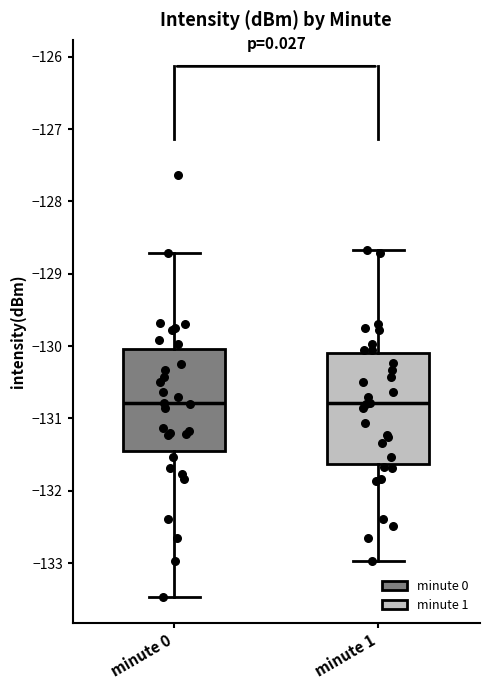

Reading left to right, read every box against the y-axis: the position of its median line, the range the box covers, and the ends of its whiskers. The values are not printed on the chart, so give them approximately, as read against the axis.

minute 0: median -130.8, box -131.5 to -130.0, whiskers -133.5 to -128.7
minute 1: median -130.8, box -131.6 to -130.1, whiskers -133.0 to -128.7